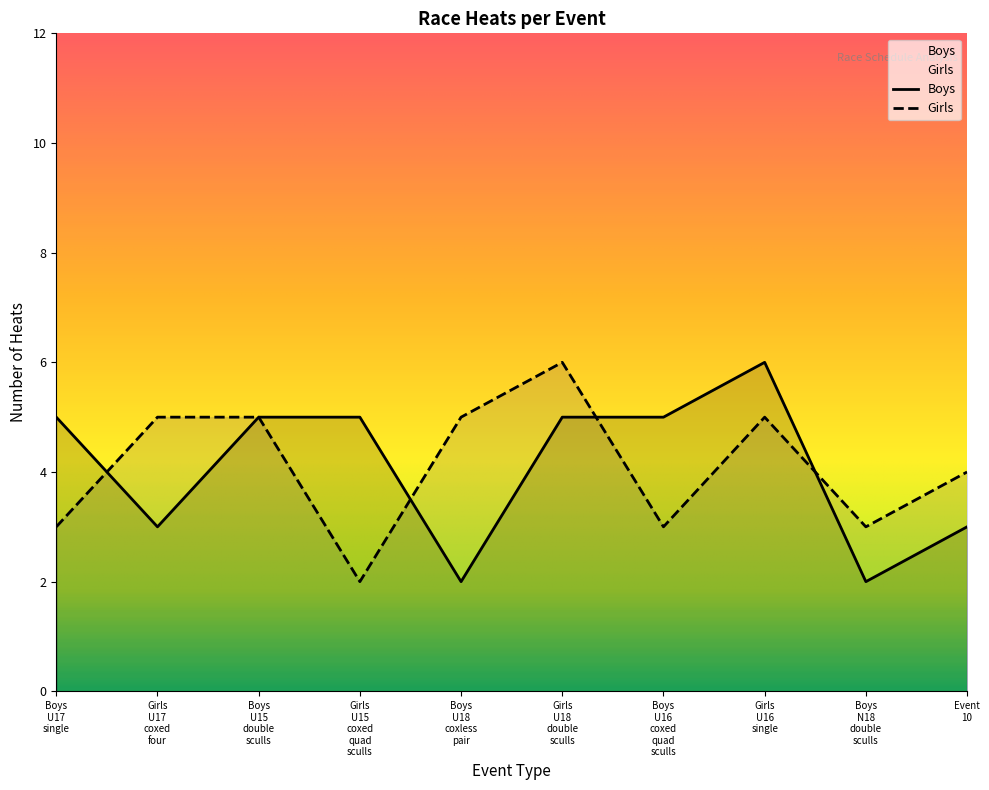

What is the label of the 5th point from the left?

Boys U18 coxless pair